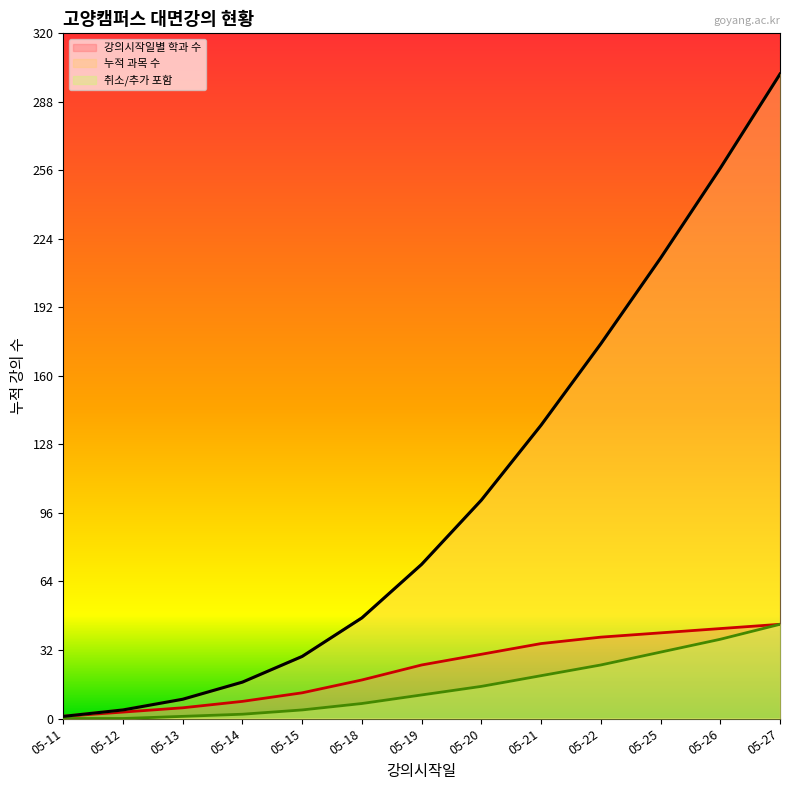

At which label does 취소/추가 포함 reach its peak?

05-27